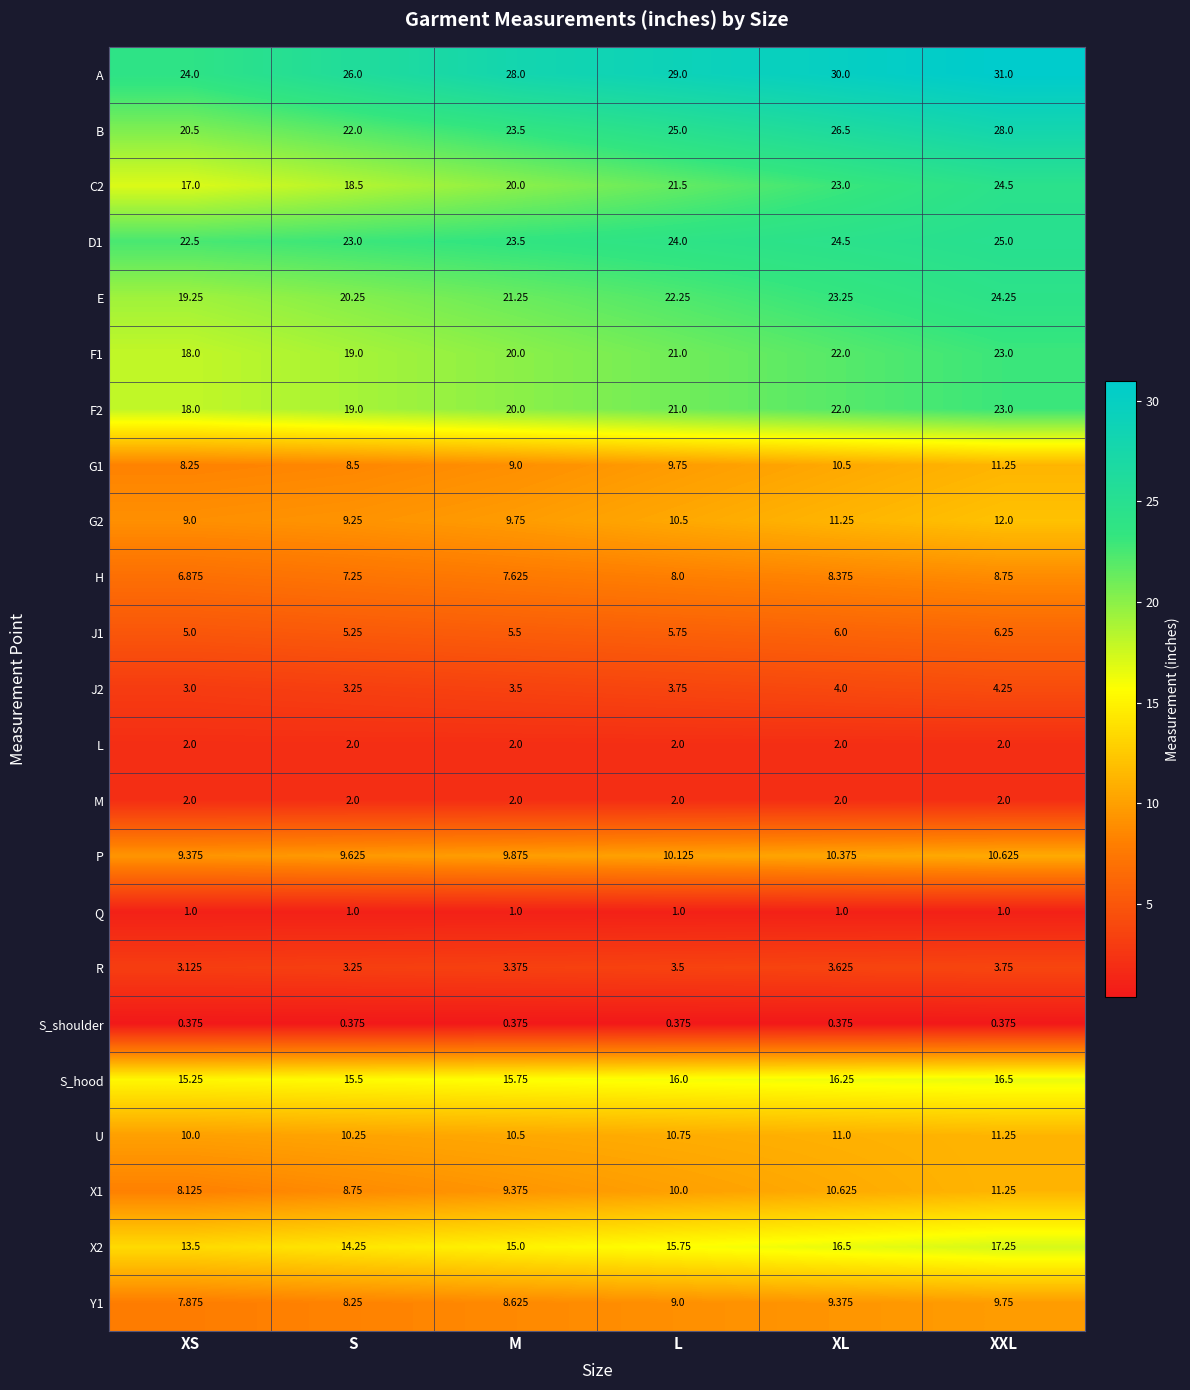

Rank the categories by F2 value from highest to lowest.

XXL, XL, L, M, S, XS